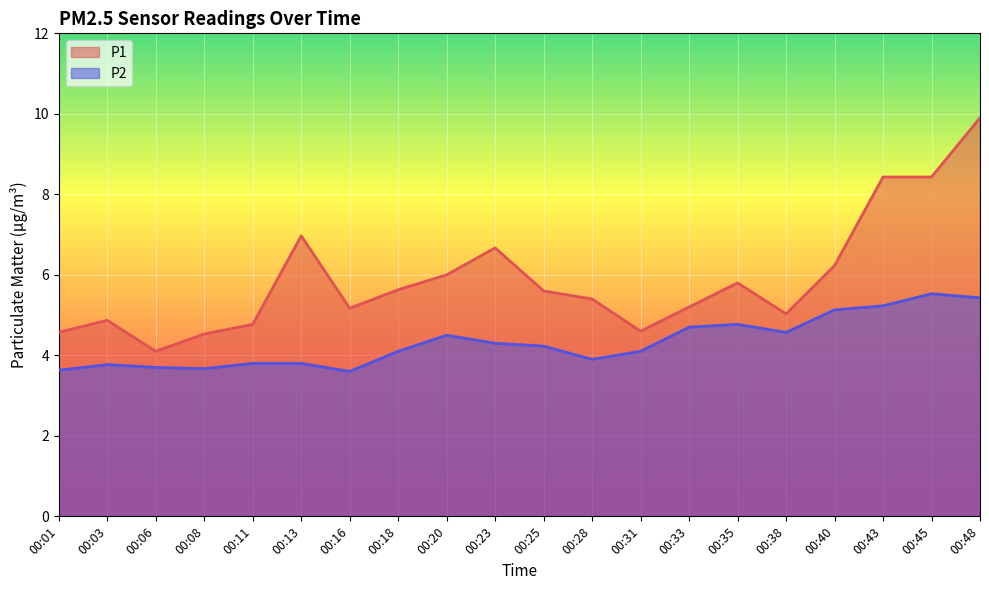

What is the difference between the second highest and minimum values in the P2 series?

1.8